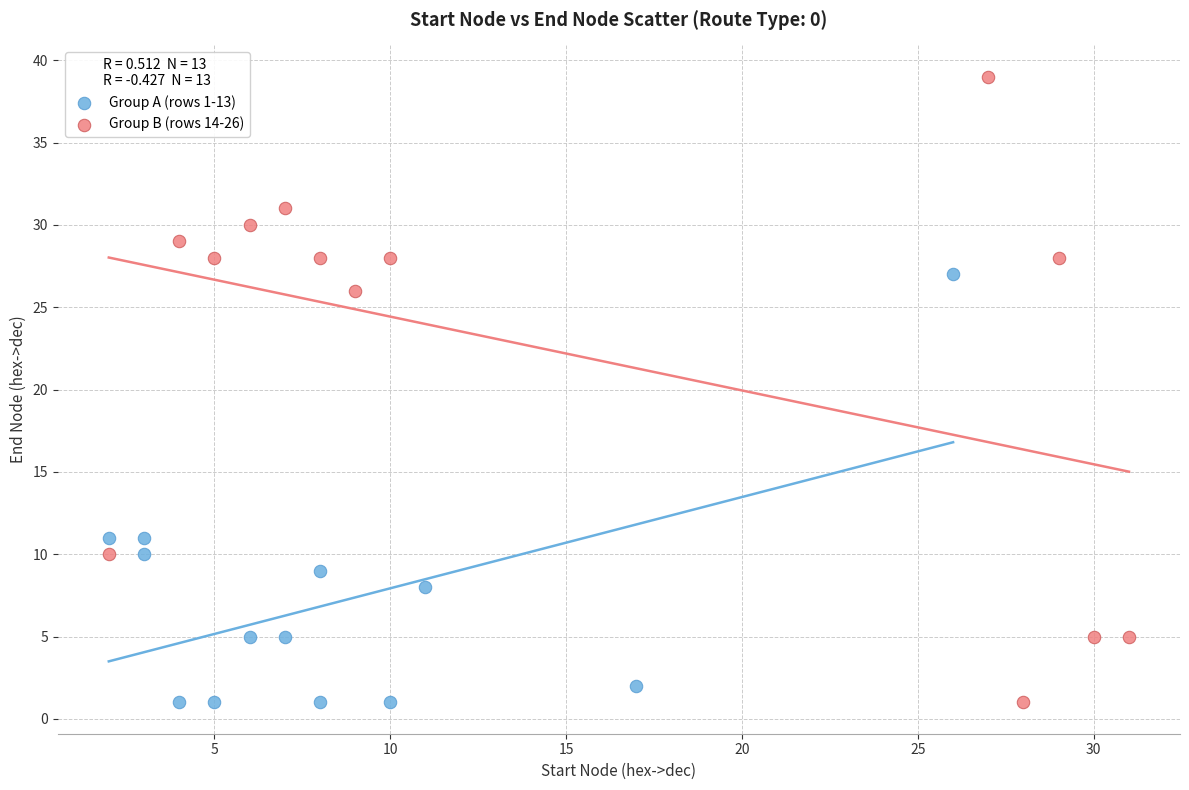

Which series contains the highest Y value?

Group B (rows 14-26)